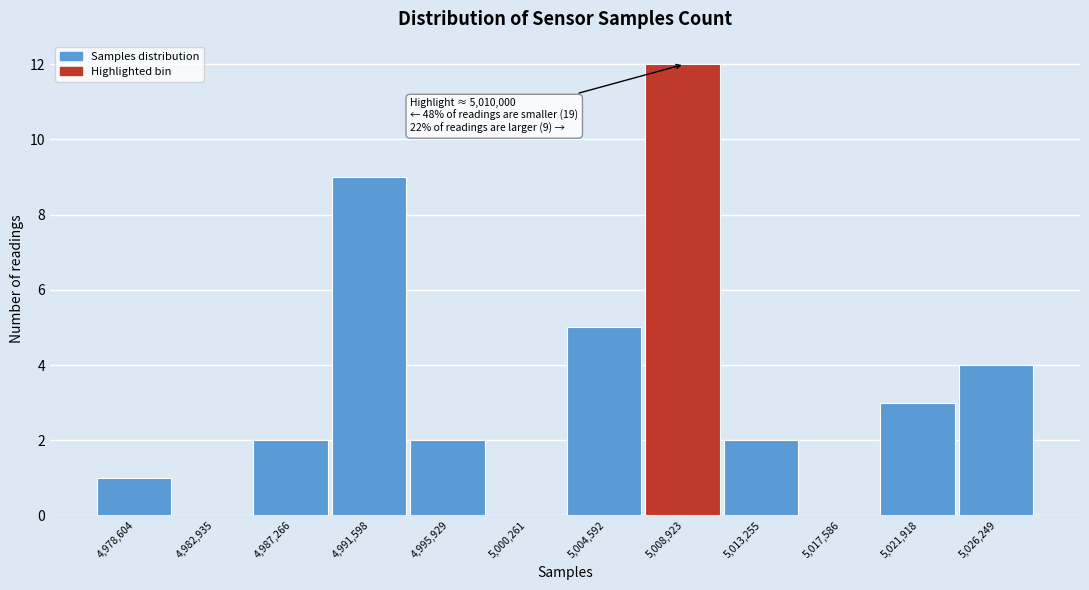

Reading left to right, transcribe all the data shown in this chart.

4,978,604=1	4,982,935=0	4,987,266=2	4,991,598=9	4,995,929=2	5,000,261=0	5,004,592=5	5,008,923=12	5,013,255=2	5,017,586=0	5,021,918=3	5,026,249=4